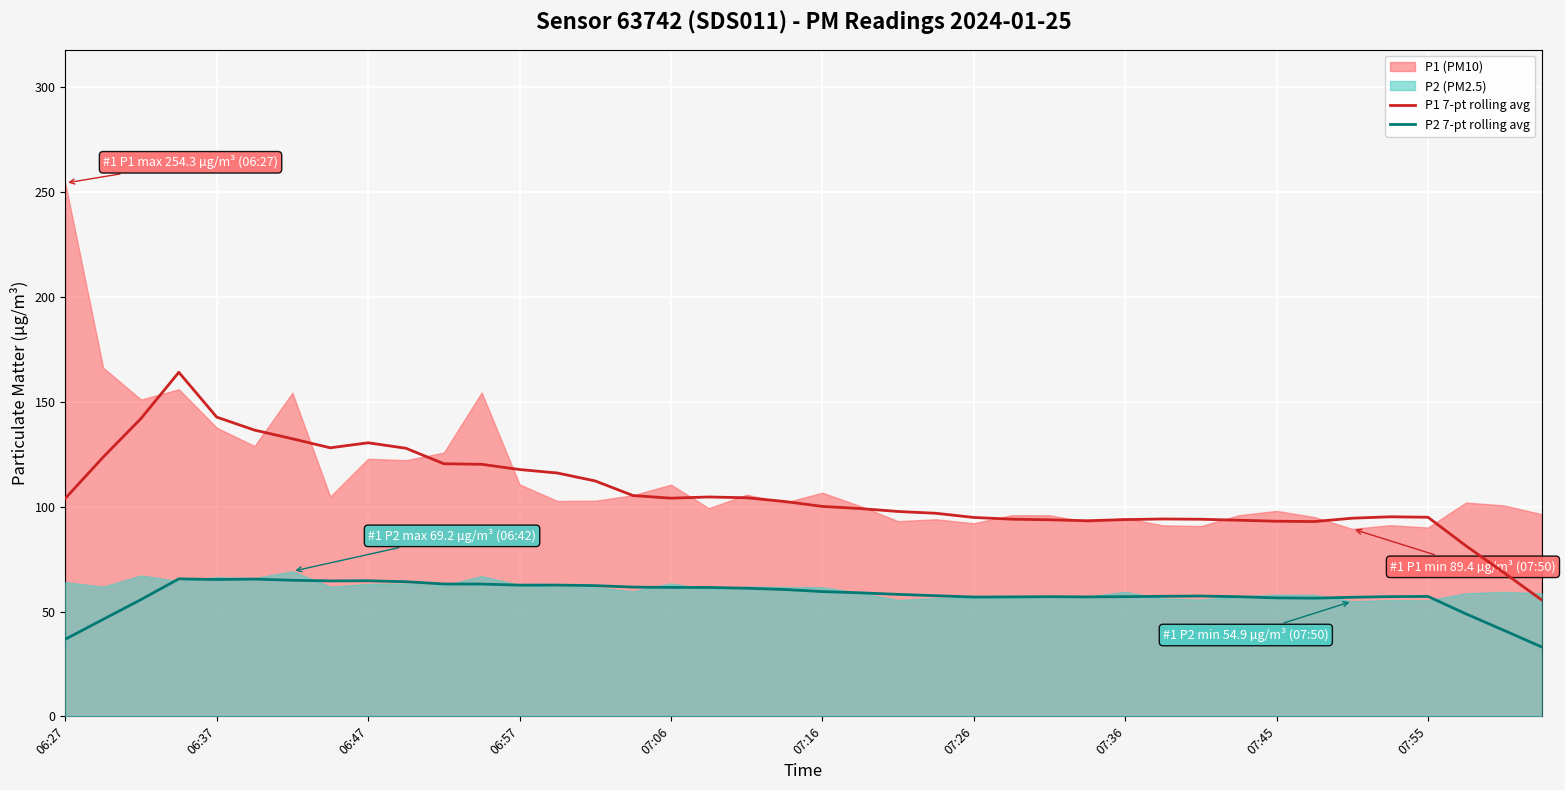

What is the highest value of the P1 7-pt rolling avg series?

164.1